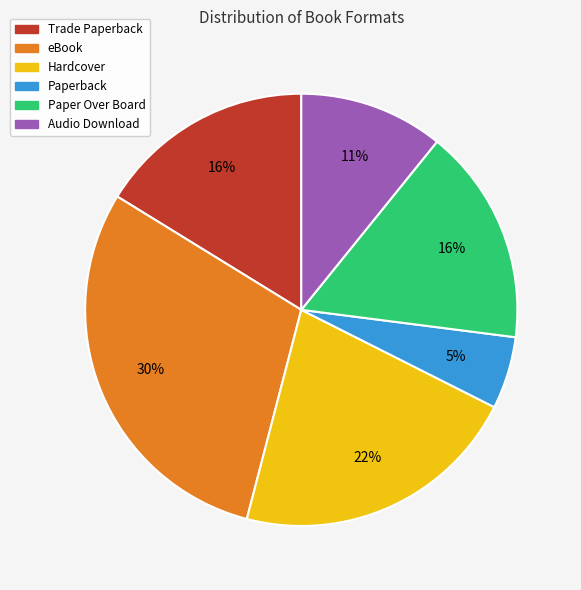

What is the smallest slice in the pie chart?

Paperback